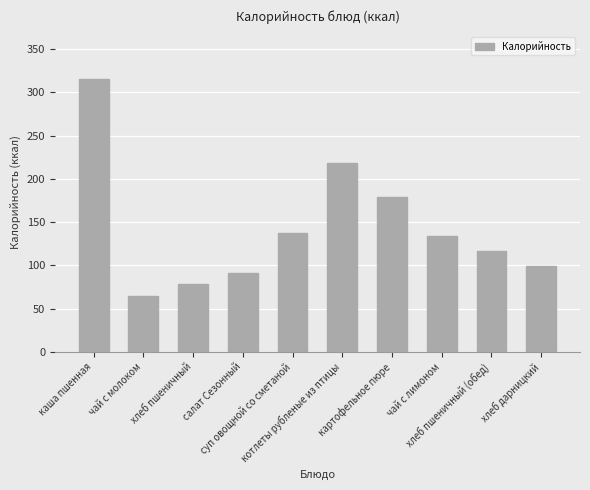

What is the smallest value displayed?

64.0